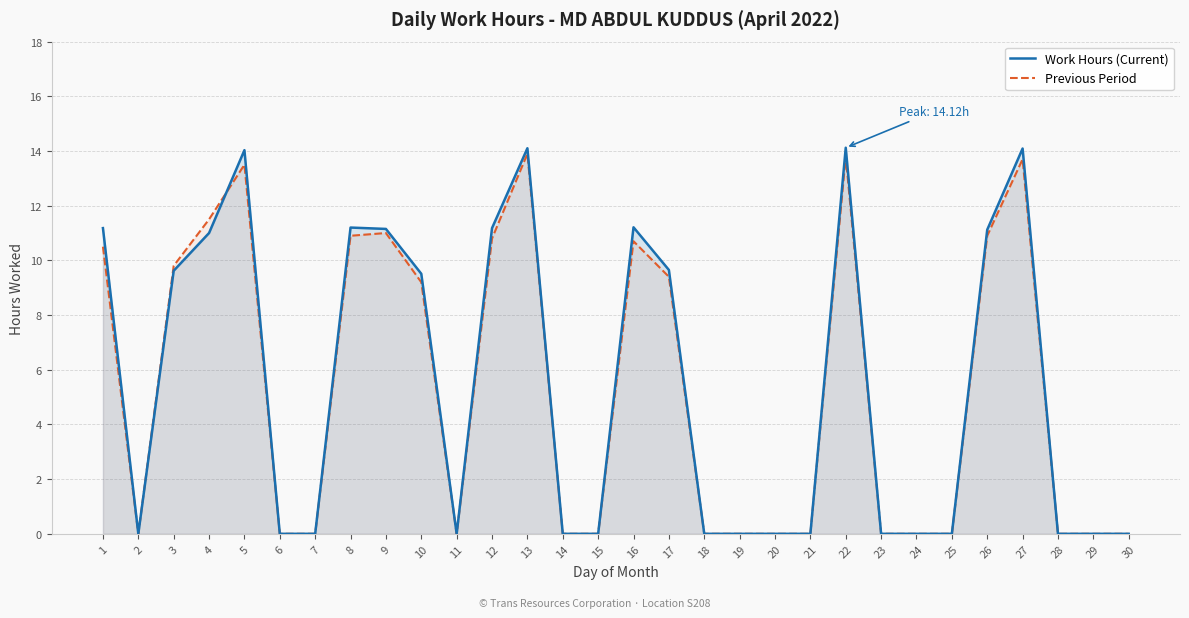

The value of Work Hours (Current) at 5 is 5.7. True or false?

False